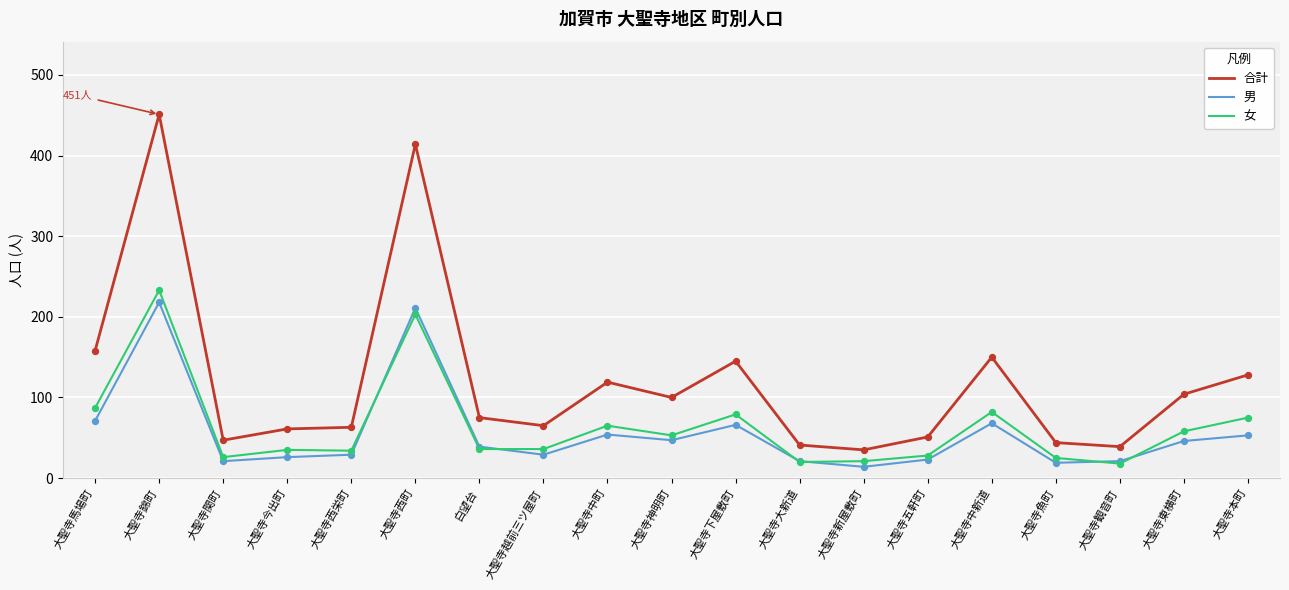

At which category is the sum across all series the highest?

大聖寺錦町